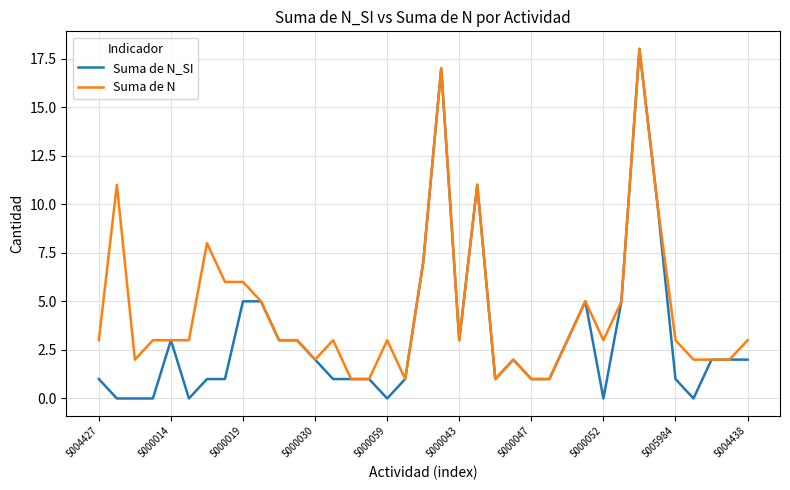

Which series has the largest total across all categories?

Suma de N